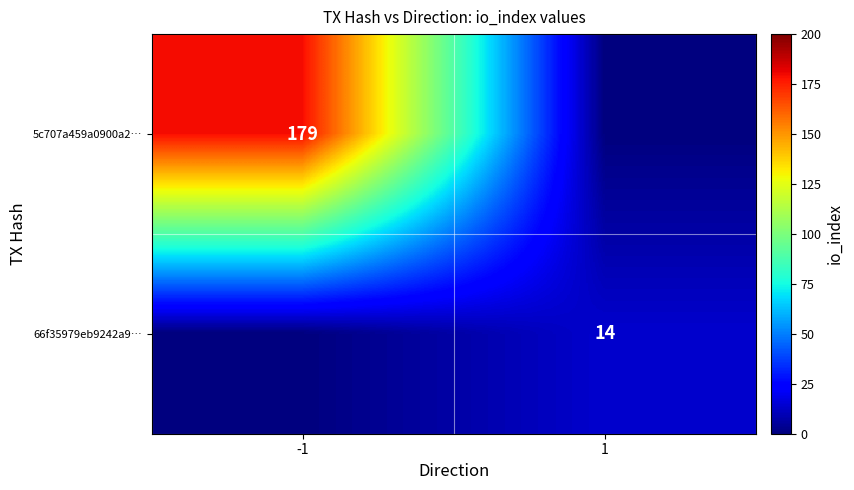

Is it true that 5c707a459a0900a2… equals 179 at -1?

True